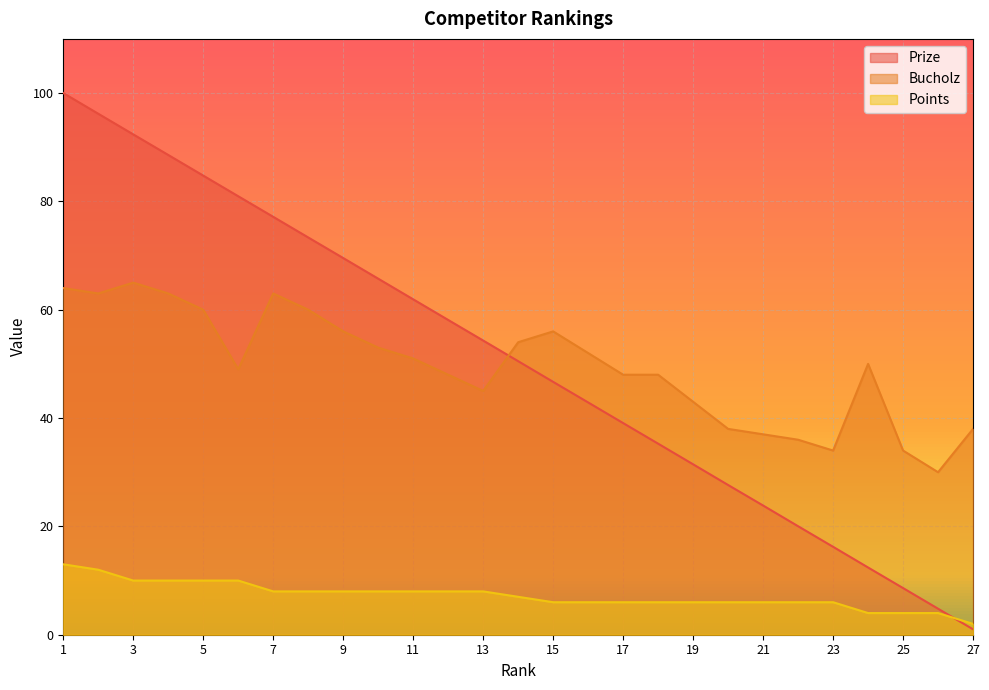

Where is Prize nearest to the value 50?

14